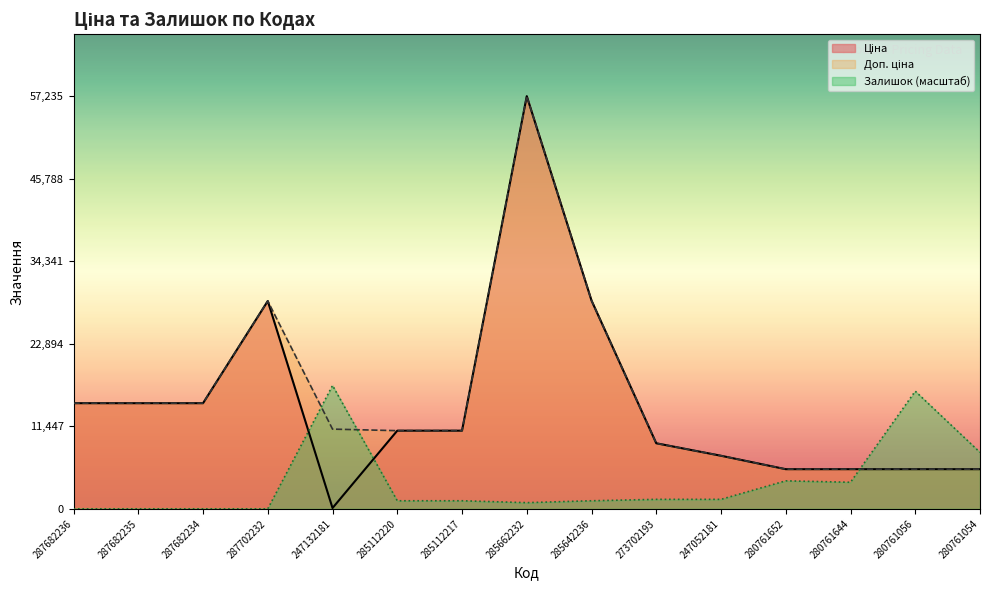

How many times do Залишок and Доп. ціна cross each other?

3